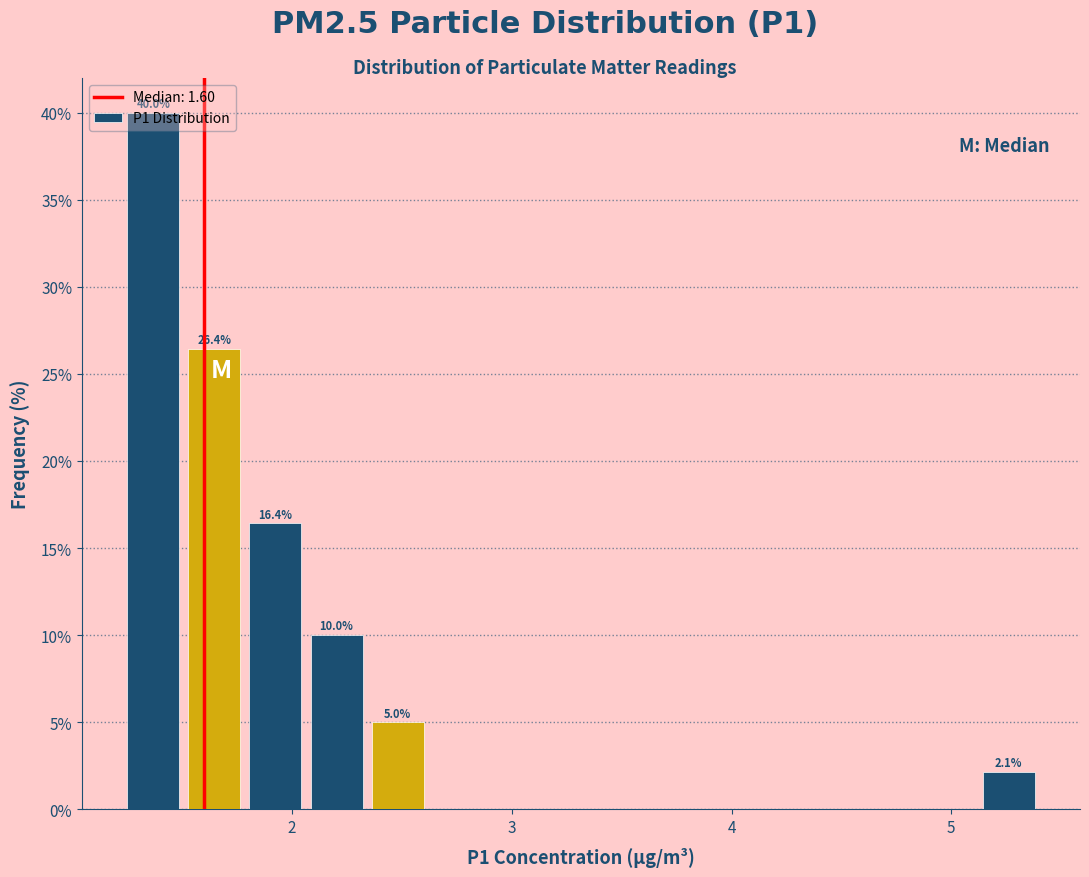

Read against the x-axis, roughly where is the centre of the tallest bar?

1.4